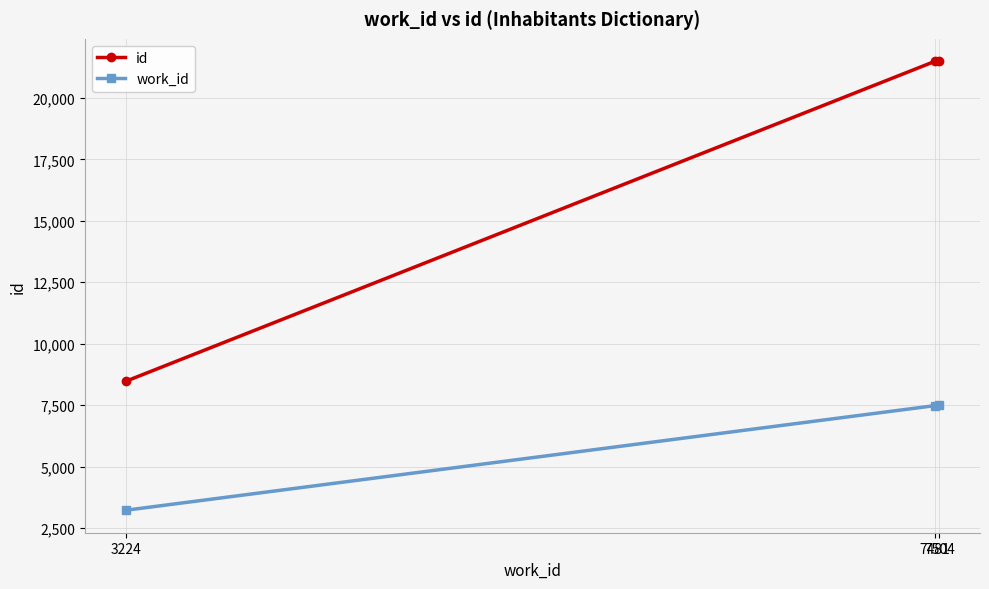

Which series has the widest spread of values?

id